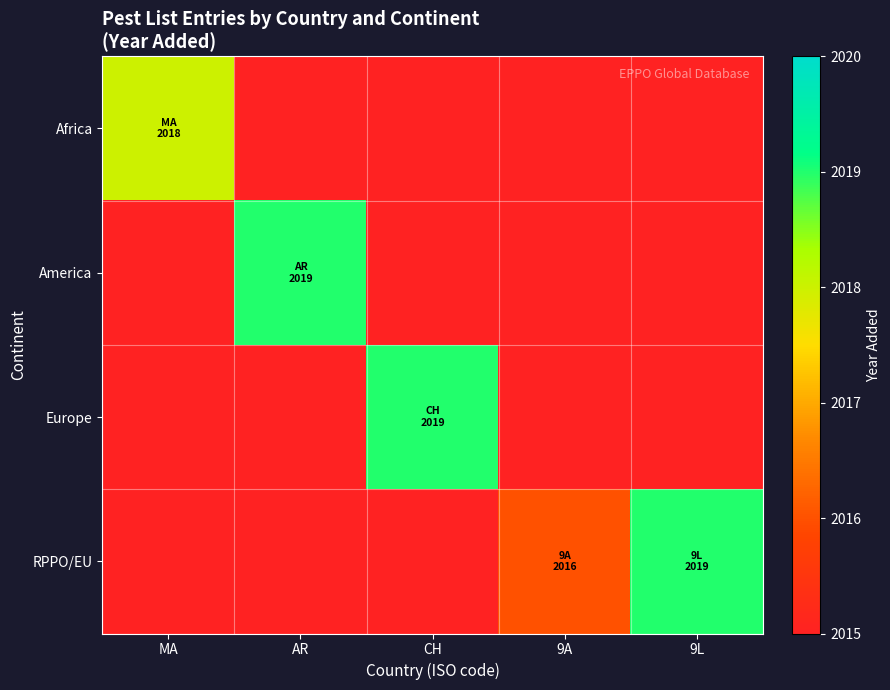

Which series has the largest total across all categories?

RPPO/EU